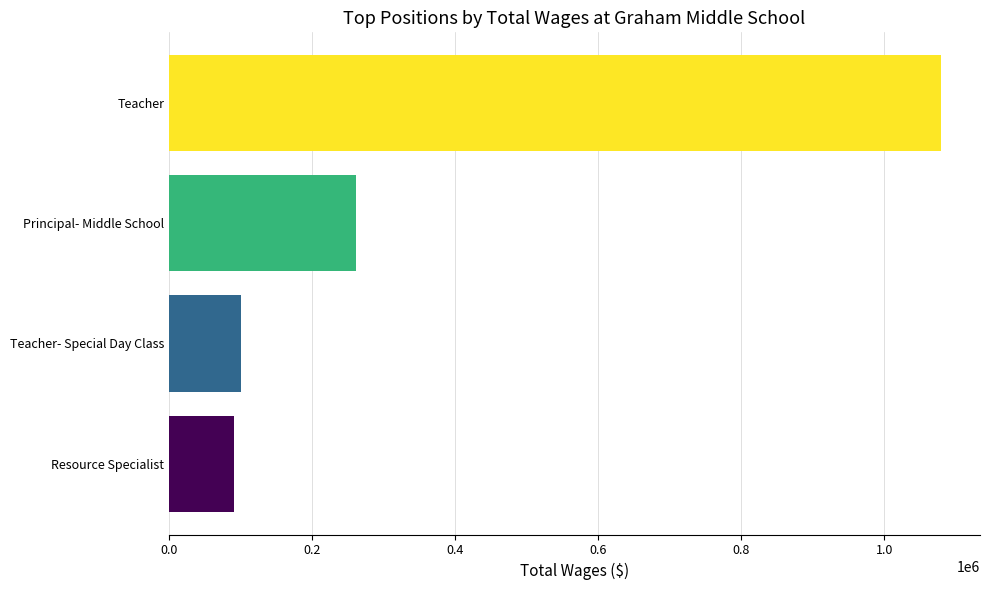

List the labels in order of value, smallest first.

Resource Specialist, Teacher- Special Day Class, Principal- Middle School, Teacher